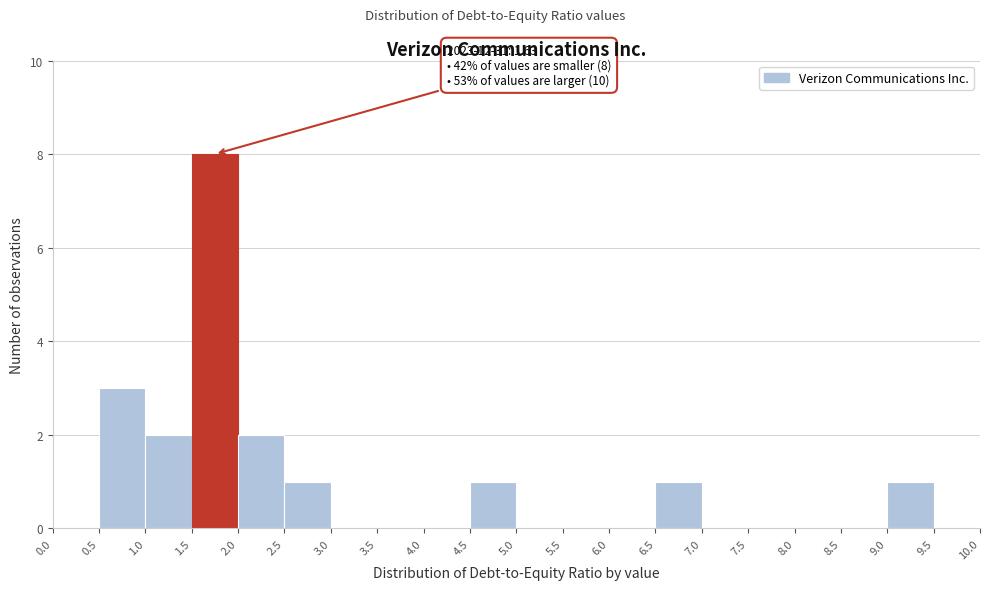

Which range on the x-axis has the tallest bar?

1.5 to 2.0